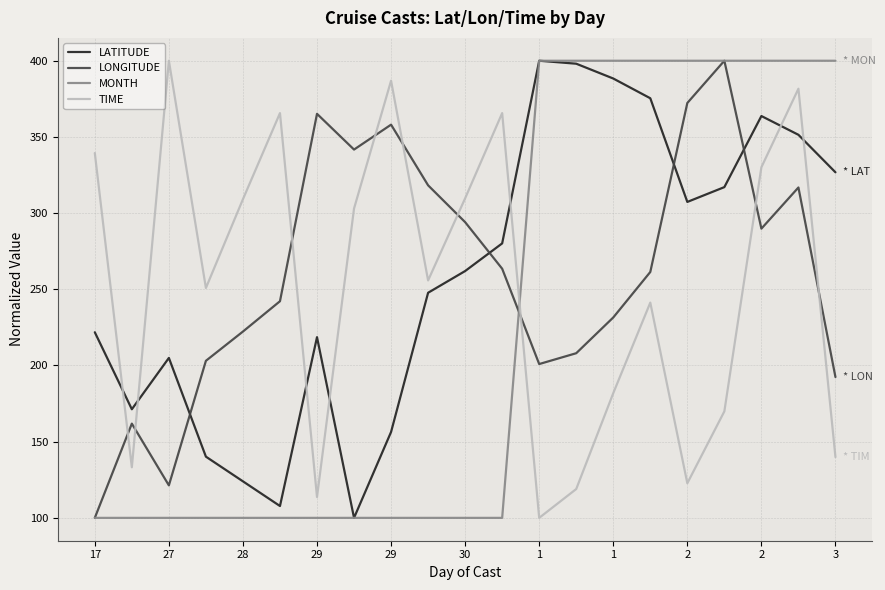

How many values in the LATITUDE series exceed 261?

11